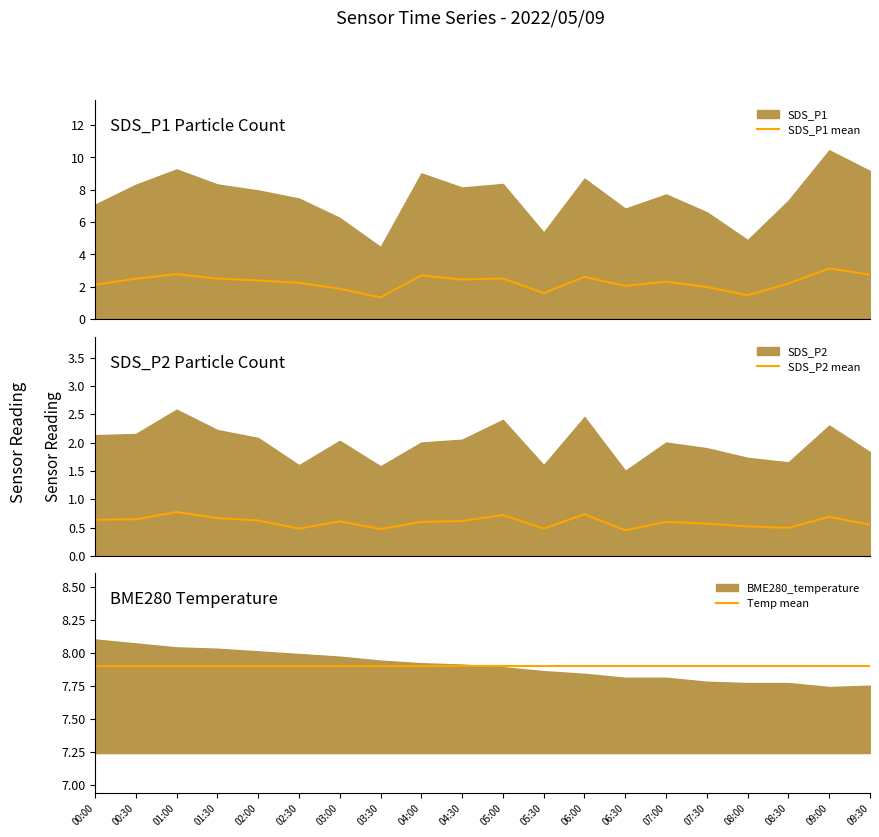

Rank the series at 09:30 from lowest to highest value.

SDS_P2 mean, SDS_P1 mean, Temp mean